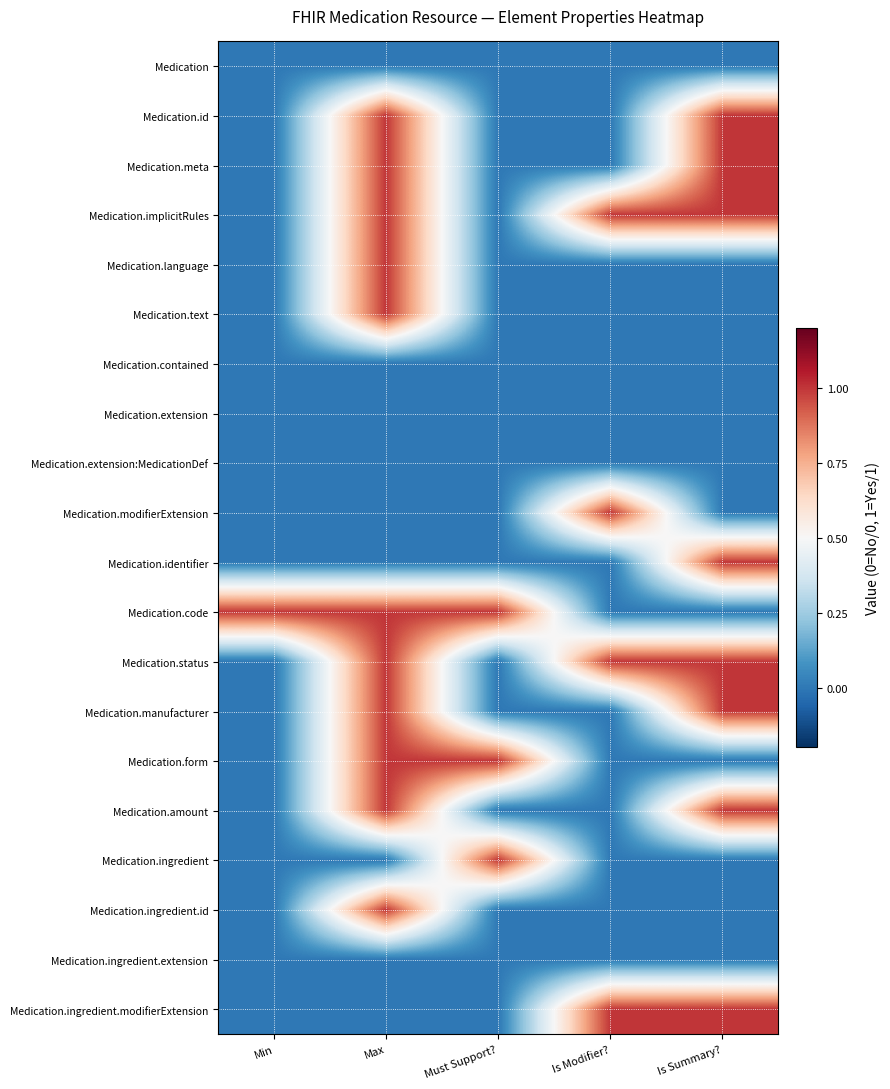

List the series in order of their peak value, highest first.

Medication.id, Medication.meta, Medication.implicitRules, Medication.language, Medication.text, Medication.modifierExtension, Medication.identifier, Medication.code, Medication.status, Medication.manufacturer, Medication.form, Medication.amount, Medication.ingredient, Medication.ingredient.id, Medication.ingredient.modifierExtension, Medication, Medication.contained, Medication.extension, Medication.extension:MedicationDef, Medication.ingredient.extension